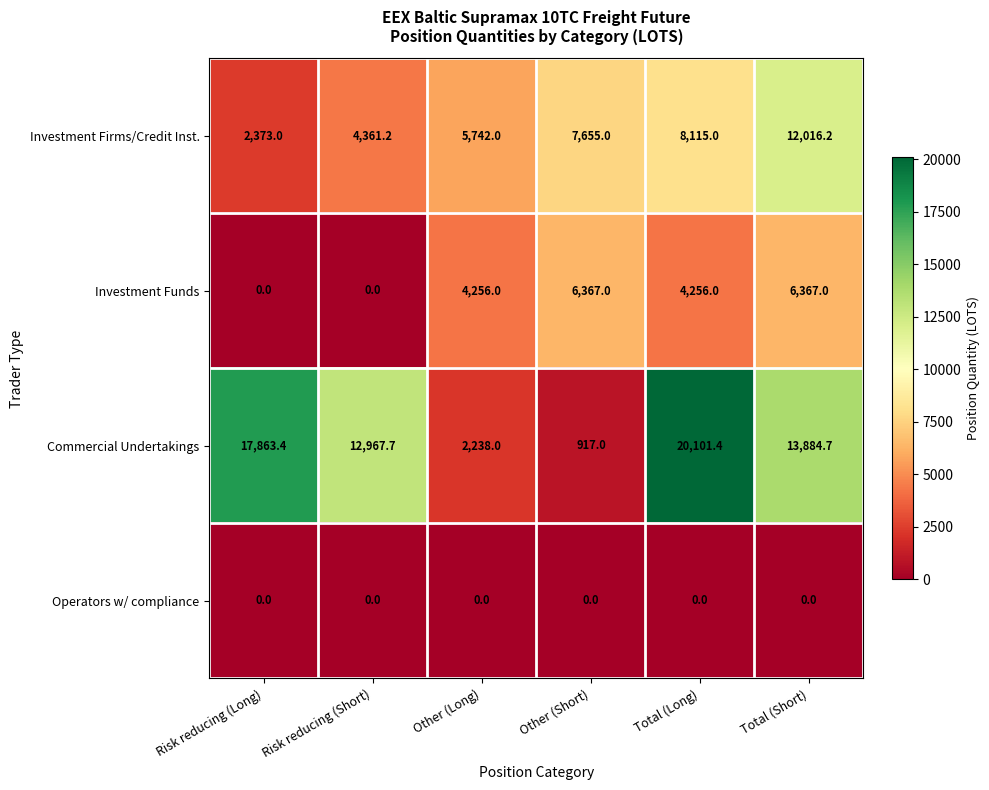

Count the number of categories in the chart.

6